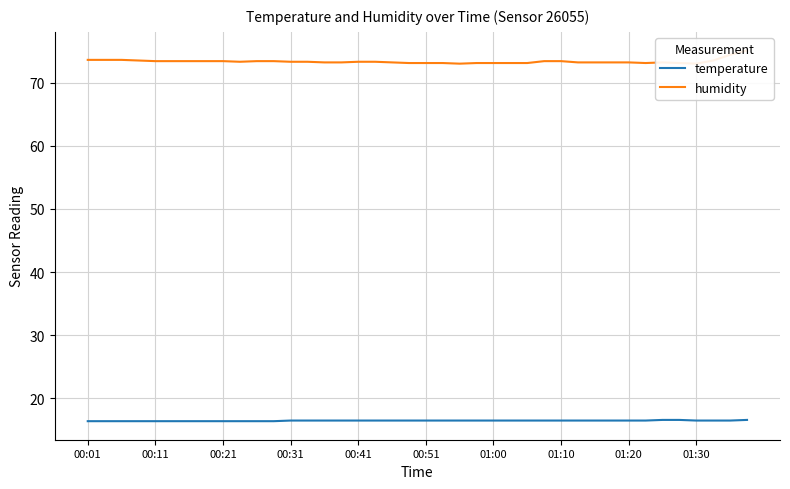

Where is temperature nearest to the value 16?

00:01